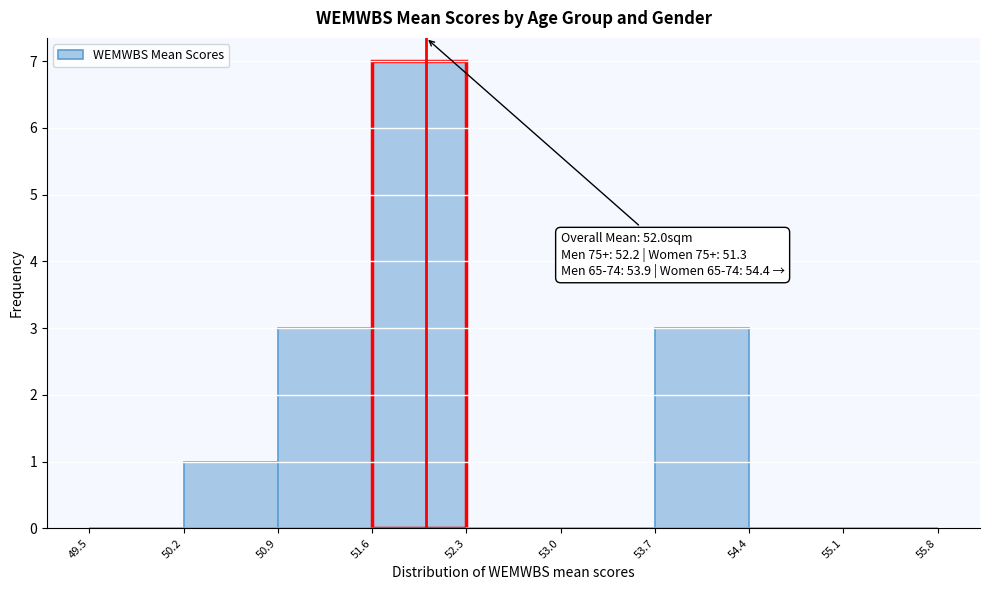

Which range on the x-axis has the tallest bar?

51.6 to 52.3